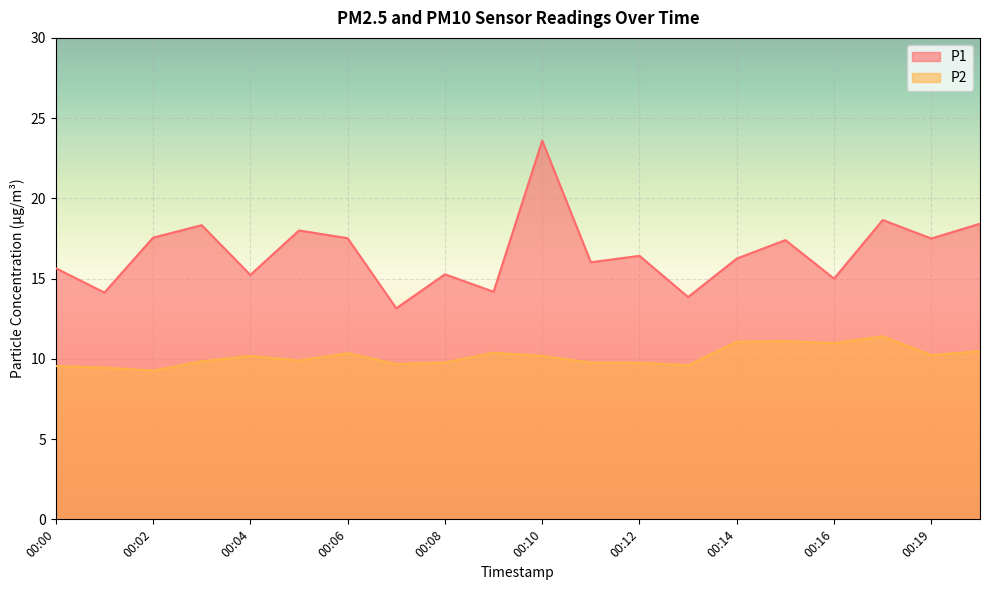

Which series changed the most between 00:01 and 00:13?

P1